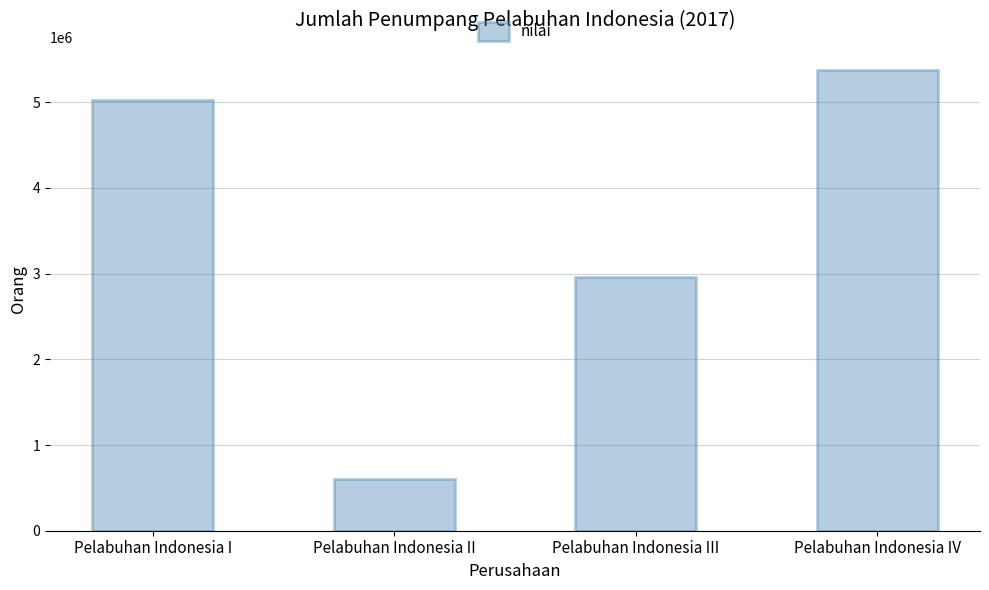

Does the chart contain stacked bars?

No